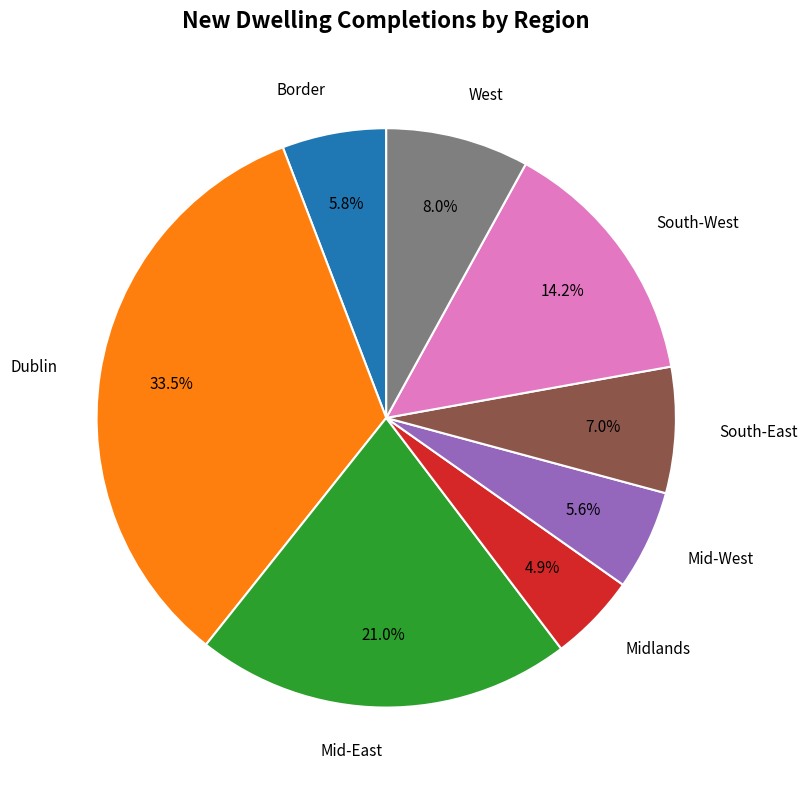

To the nearest percent, what portion does South-East represent?

7%